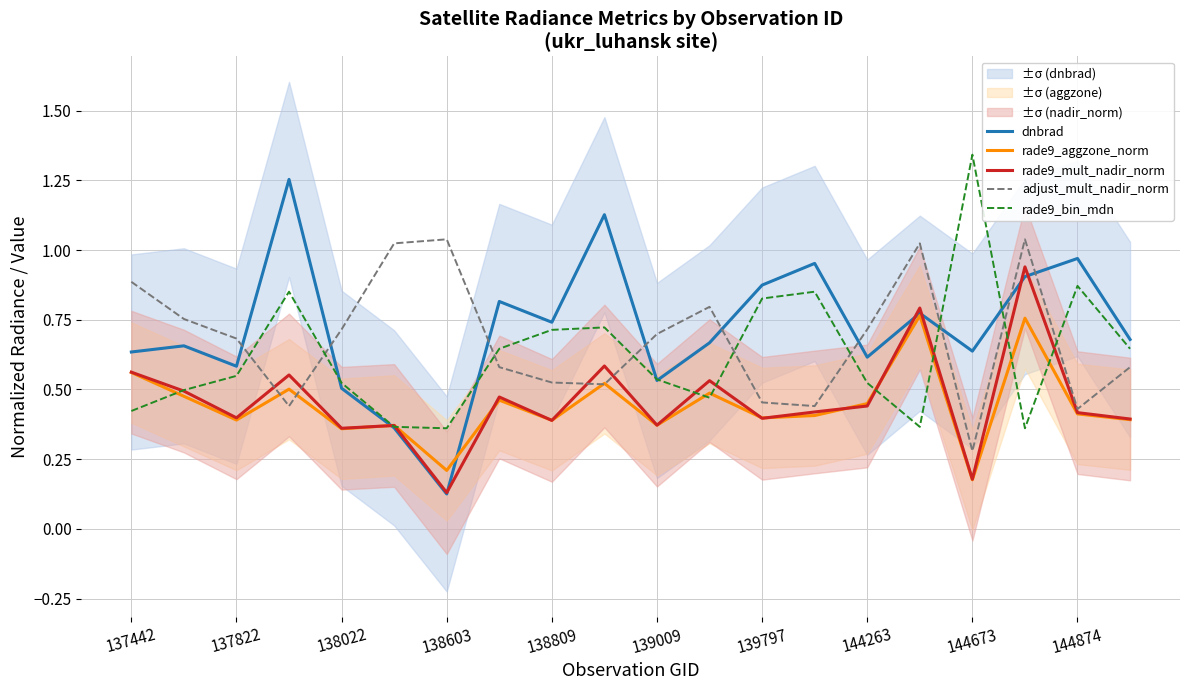

Does the chart display data point markers on the line(s)?

No